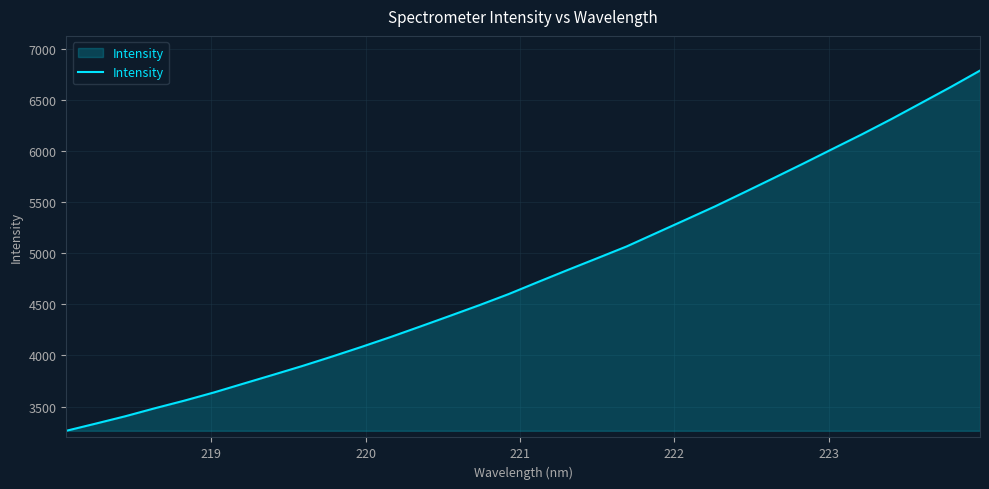

What is the difference between the maximum and minimum values?

3523.1